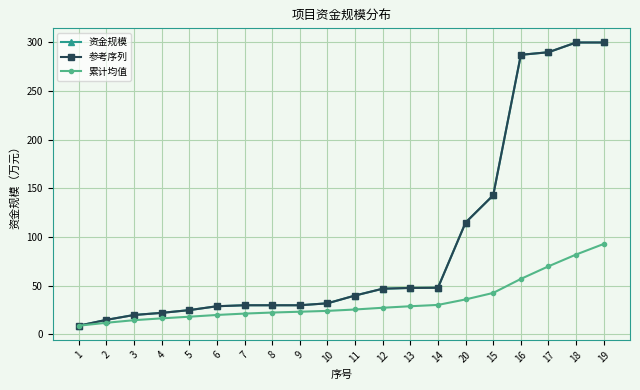

At which label does 资金规模 reach its peak?

18